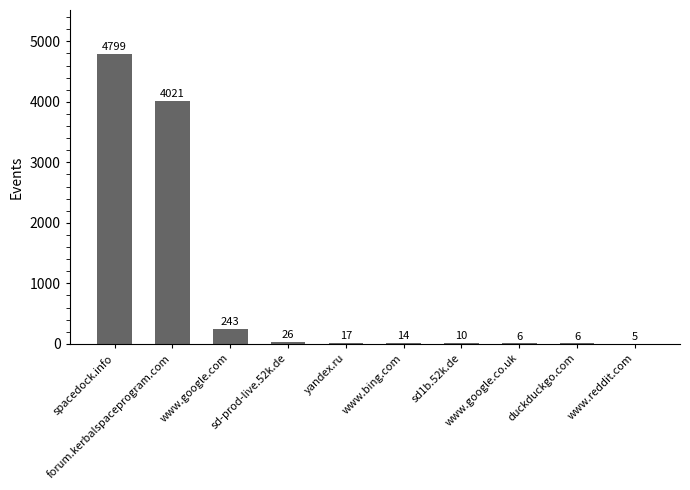

What is the change in value from www.google.com to duckduckgo.com?

-237